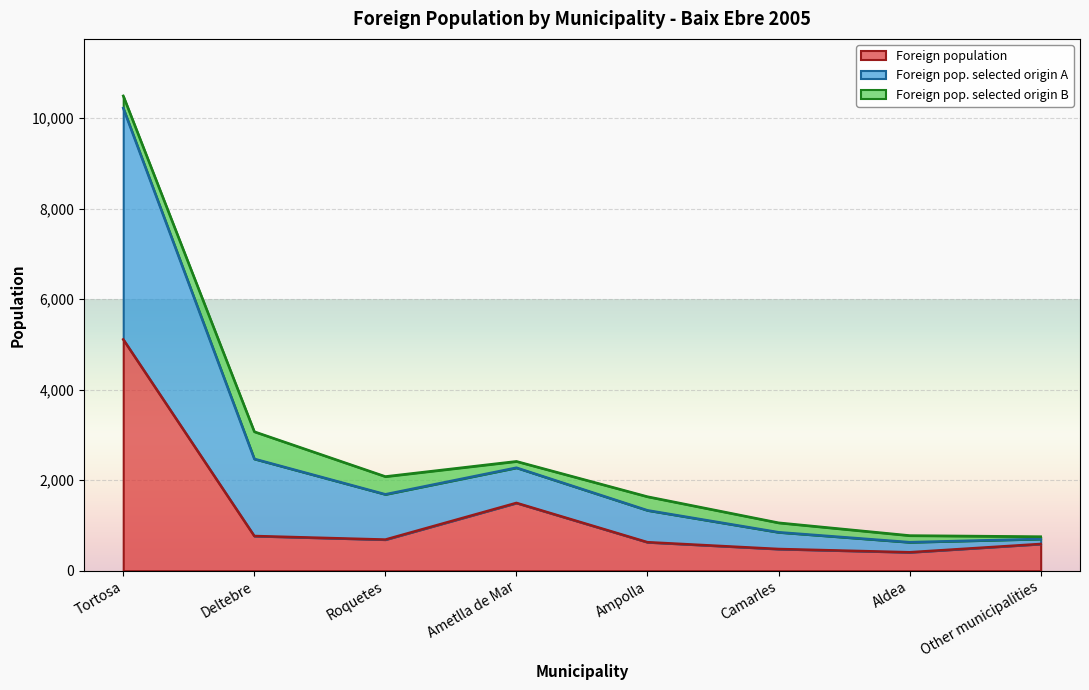

Which series has the largest total across all categories?

Foreign pop. selected origin A